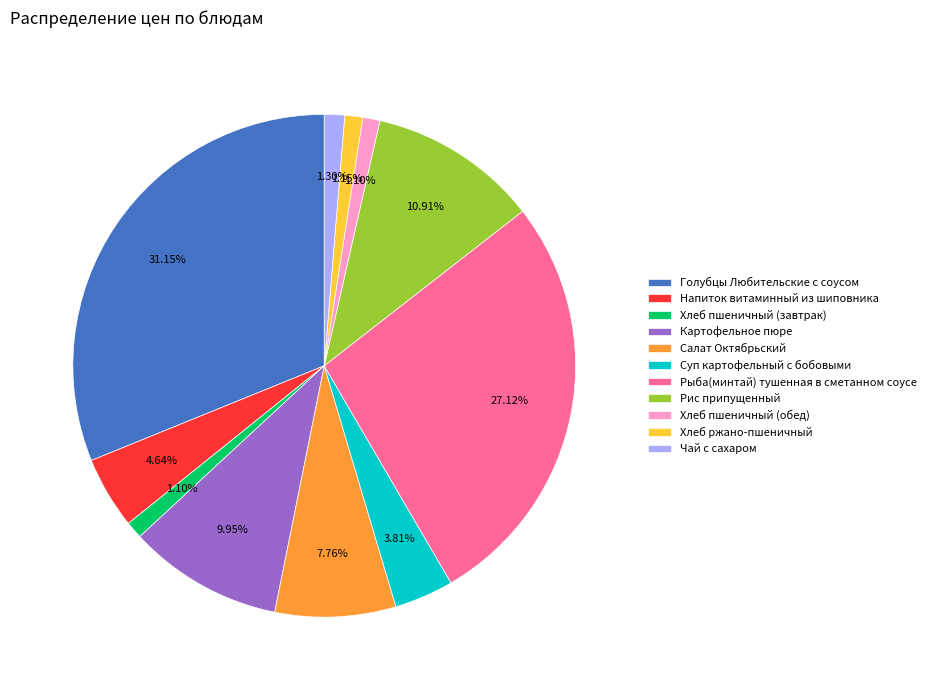

Which category has the biggest portion of the pie?

Голубцы Любительские с соусом